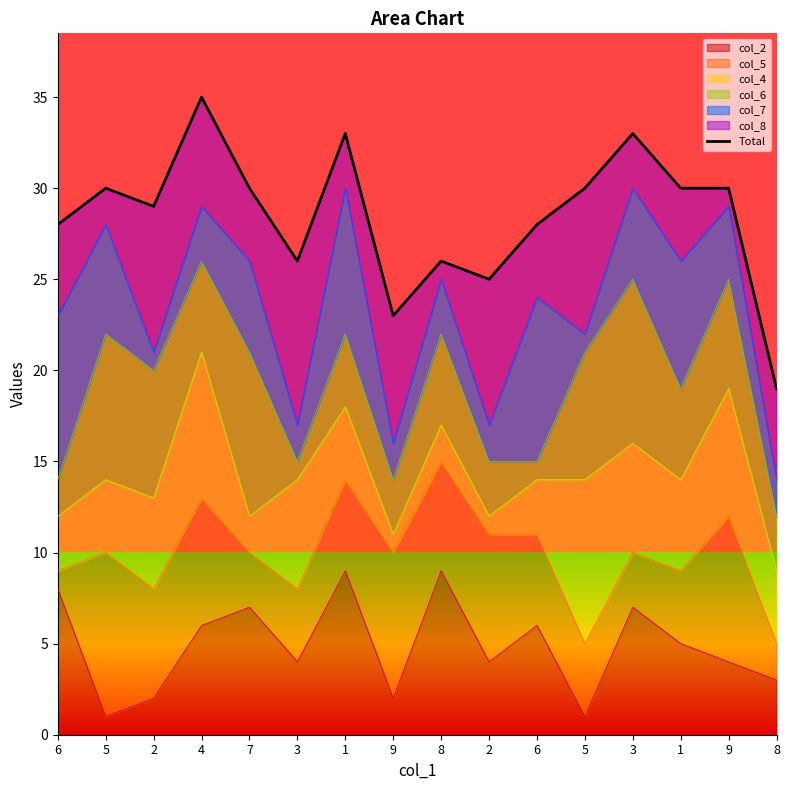

What is the sum of the values at 1 and 8?

49